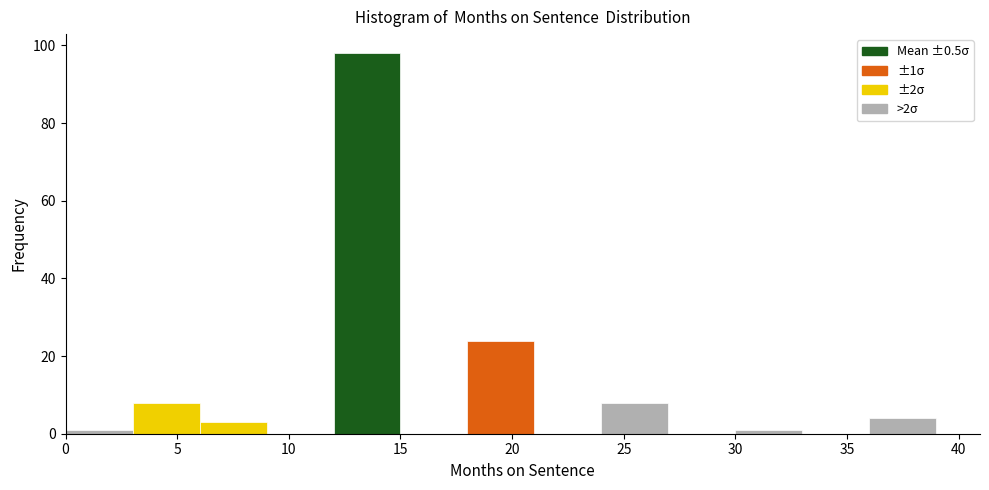

Over which range of the x-axis is the bar tallest?

12 to 15